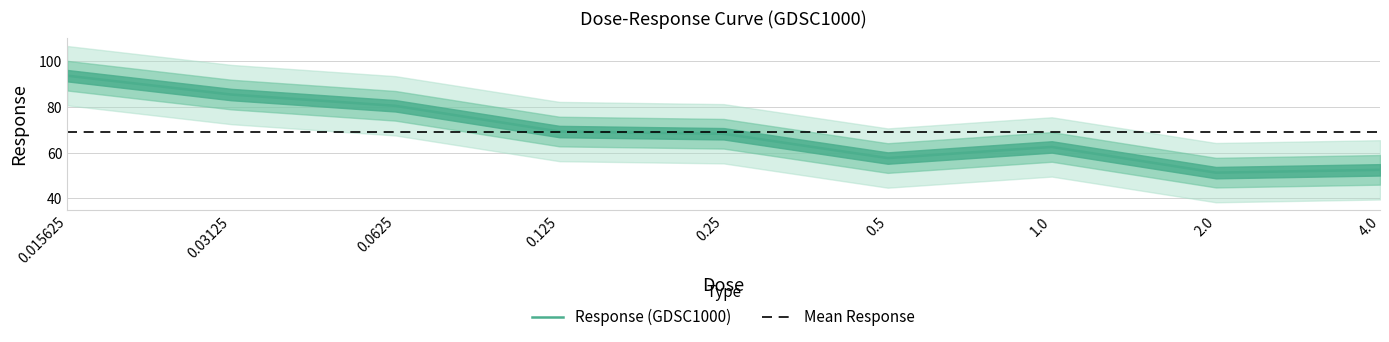

How many interior local valleys (lower than both neighbors) does the data have?

2